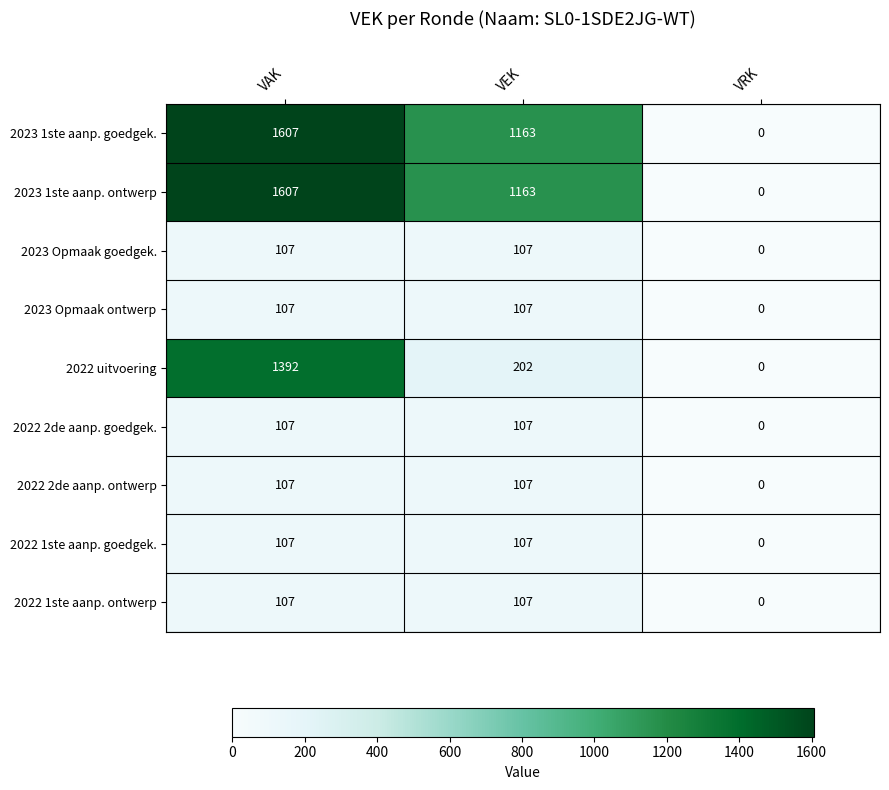

Which category has the lowest value across all series?

VRK